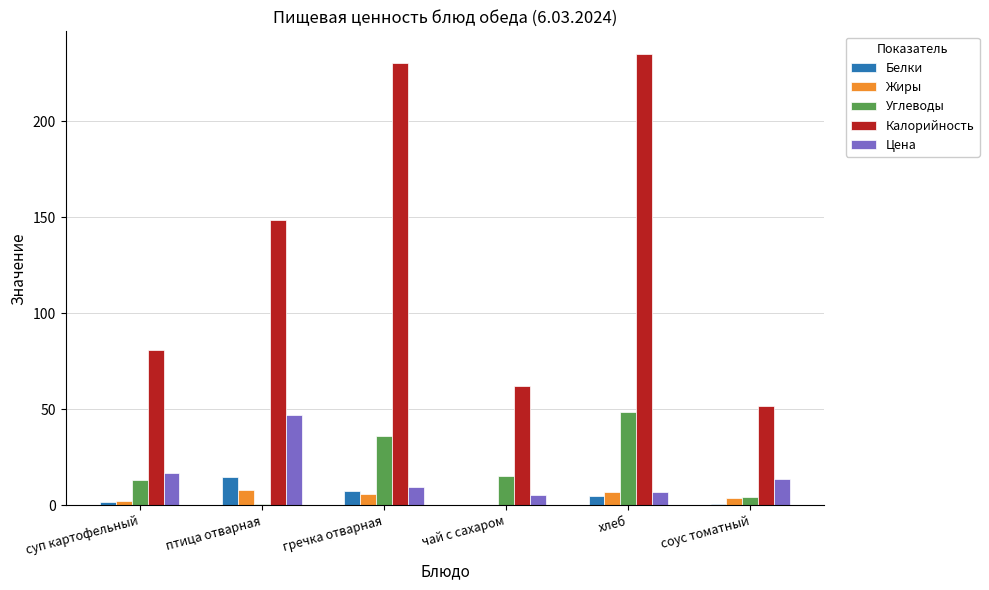

Which series has the largest total across all categories?

Калорийность